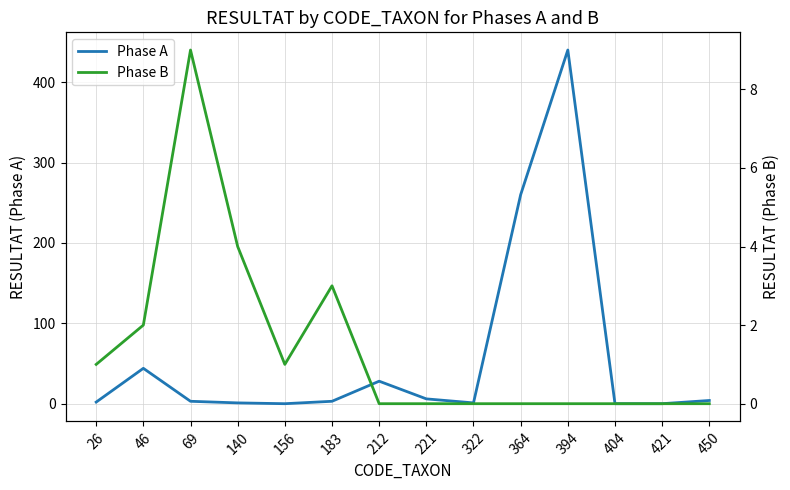

At which category does the chart reach its minimum across all series?

156